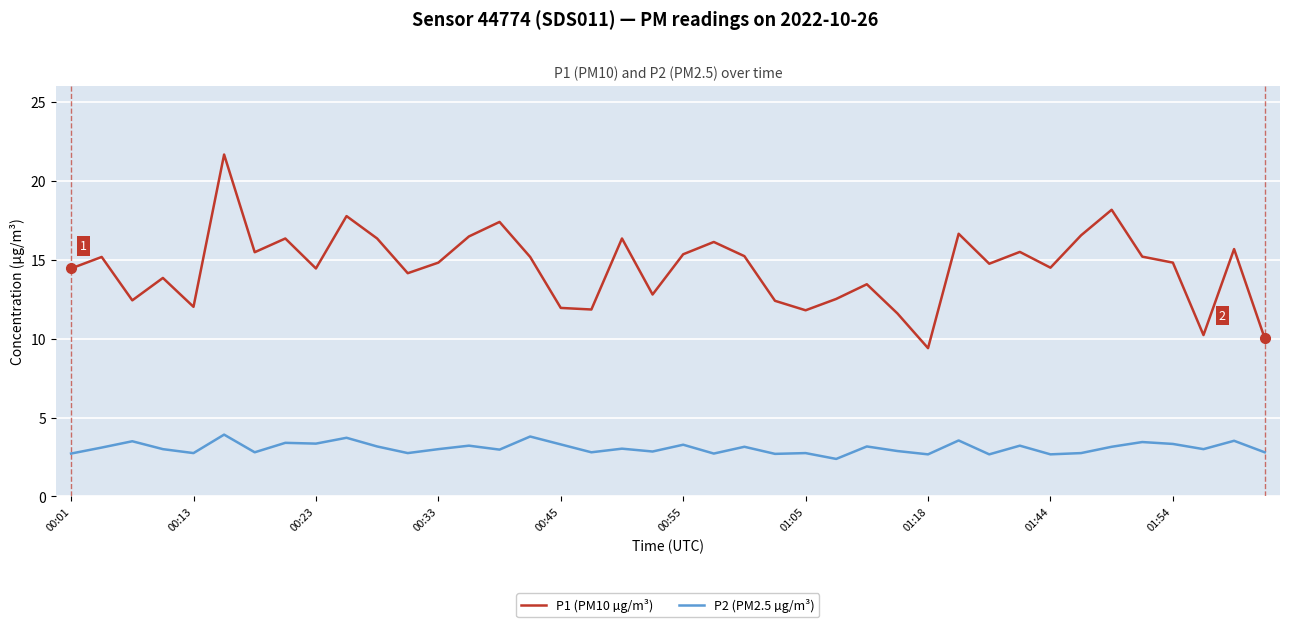

Rank the series by their maximum value, from lowest to highest.

P2 (PM2.5 µg/m³), P1 (PM10 µg/m³)